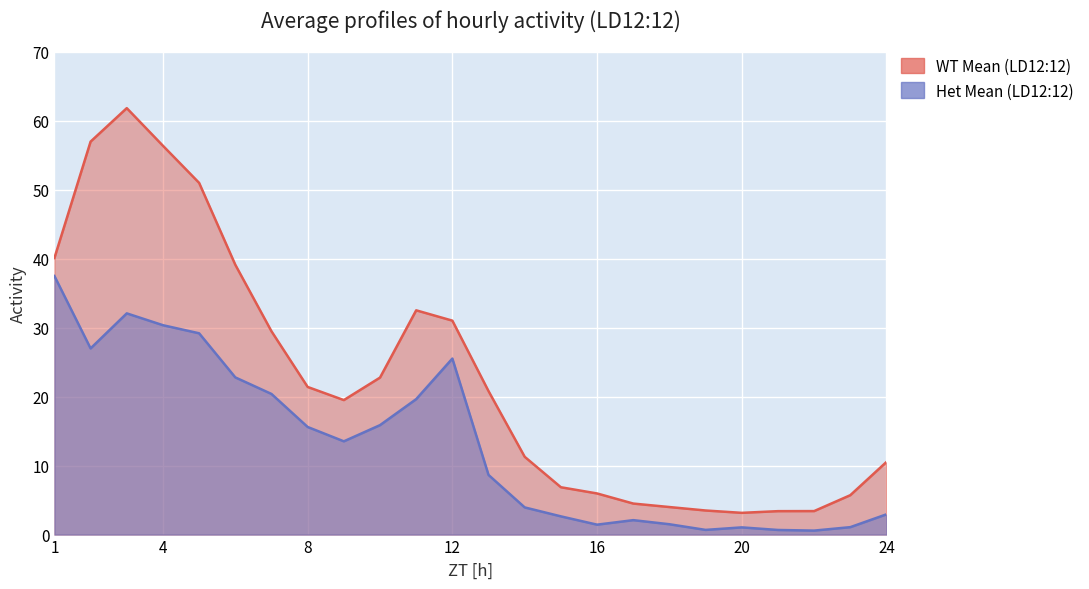

List the series in order of their overall mean, lowest first.

Het Mean (LD12:12), WT Mean (LD12:12)